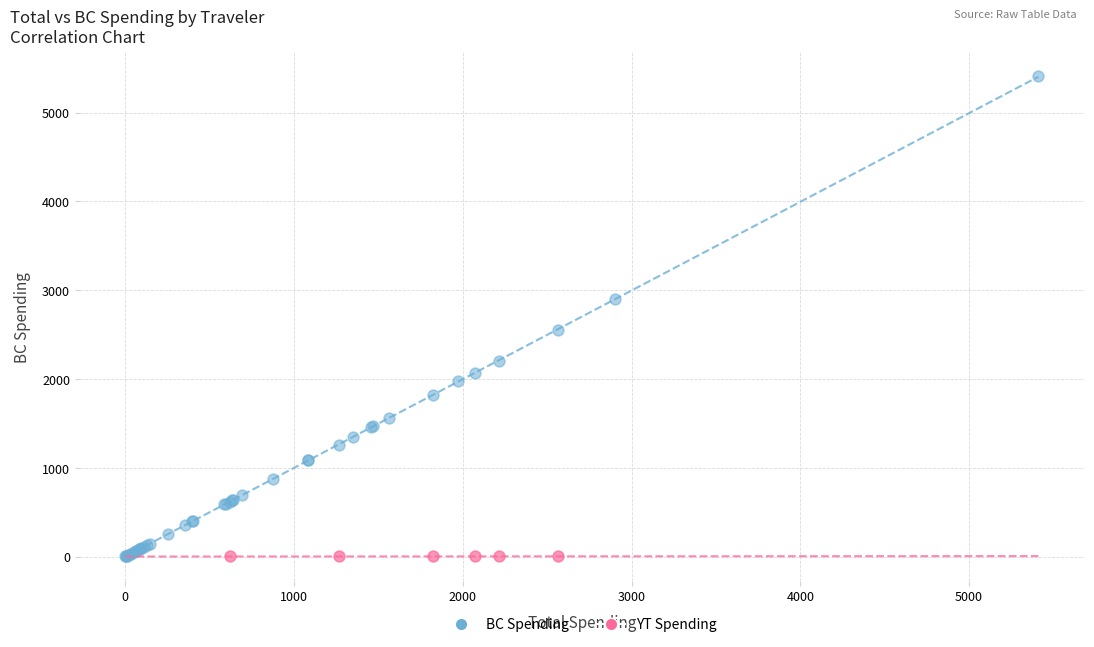

Which series reaches the maximum Y coordinate?

BC Spending